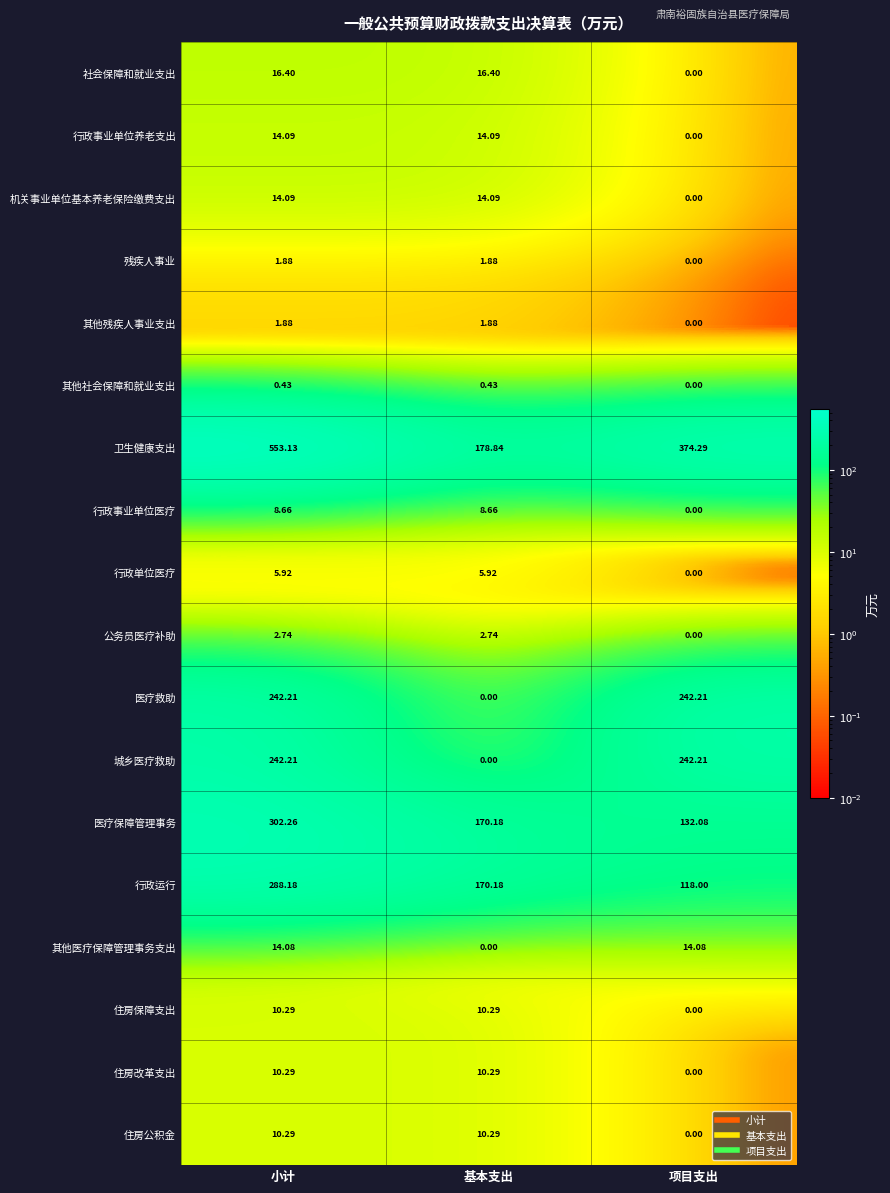

At how many categories does at least one series exceed 463?

1